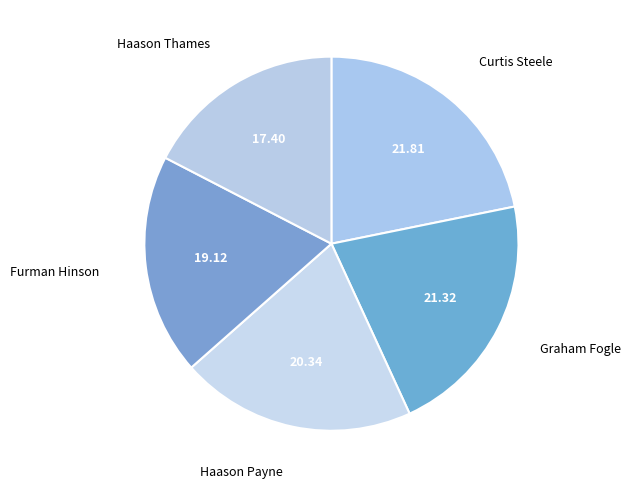

Between Graham Fogle and Furman Hinson, which is larger?

Graham Fogle